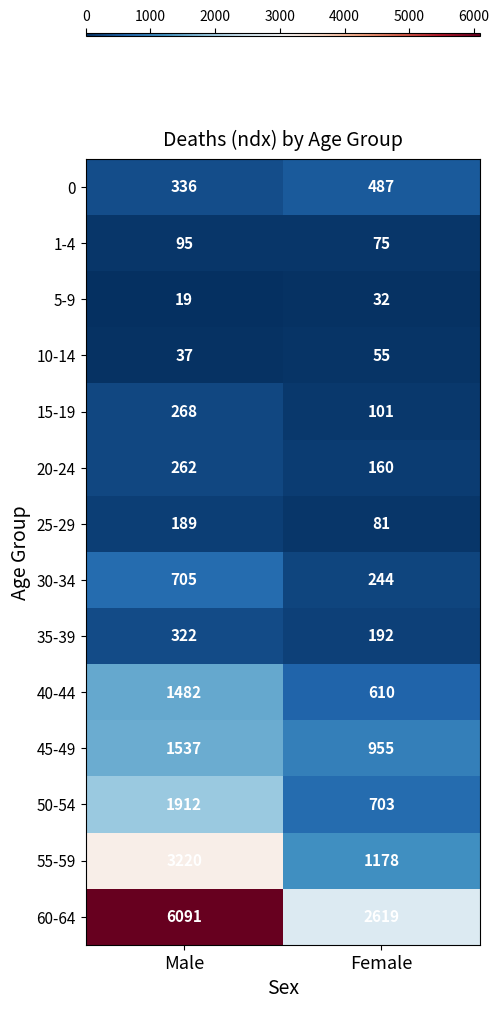

What is the lowest value of the 40-44 series?

610